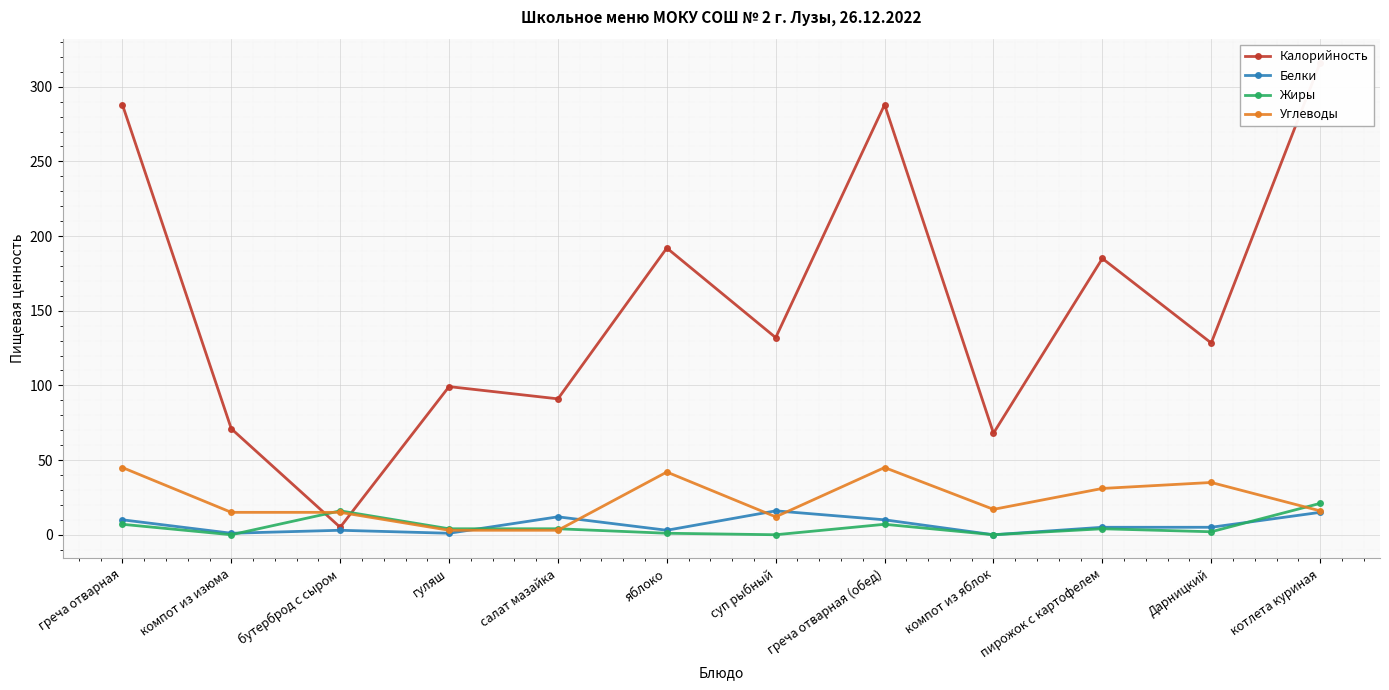

What is the difference between the maximum and minimum values in the Жиры series?

21